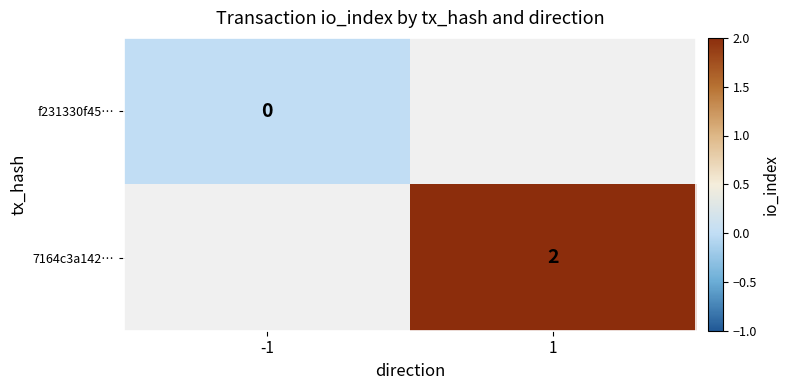

What is the greatest value displayed?

2.0